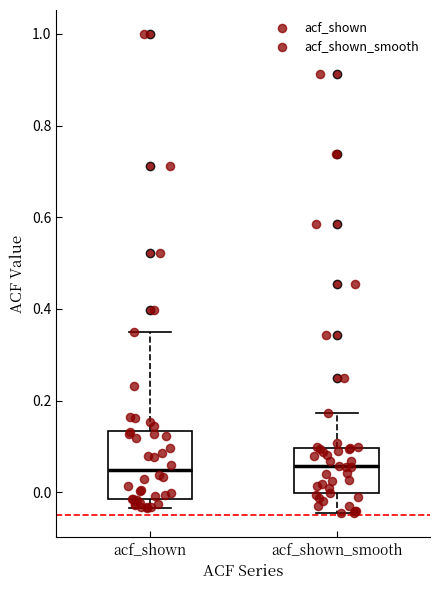

Reading left to right, read every box against the y-axis: the position of its median line, the range the box covers, and the ends of its whiskers. The values are not printed on the chart, so give them approximately, as read against the axis.

acf_shown: median 0.04, box -0.02 to 0.14, whiskers -0.04 to 0.36
acf_shown_smooth: median 0.06, box 0.00 to 0.10, whiskers -0.04 to 0.18